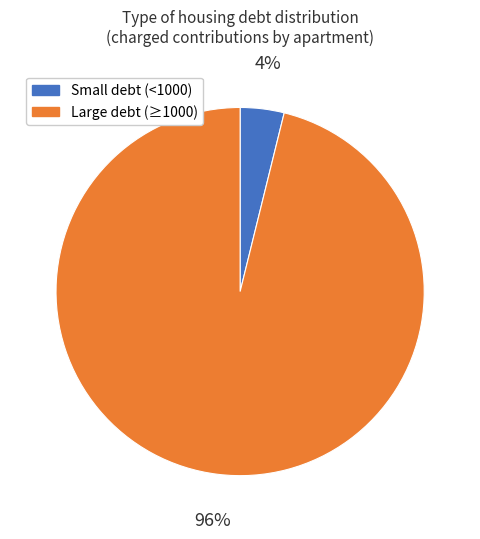

Does any single category account for the majority?

Yes